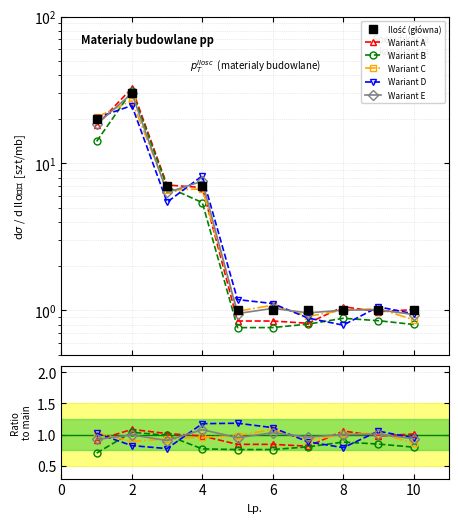

At which category does the chart reach its peak across all series?

2